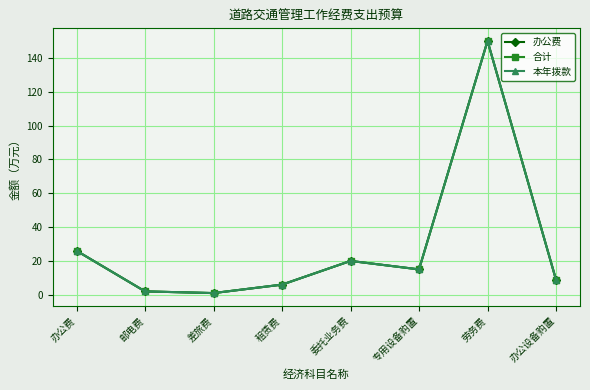

At which category is the sum across all series the highest?

劳务费